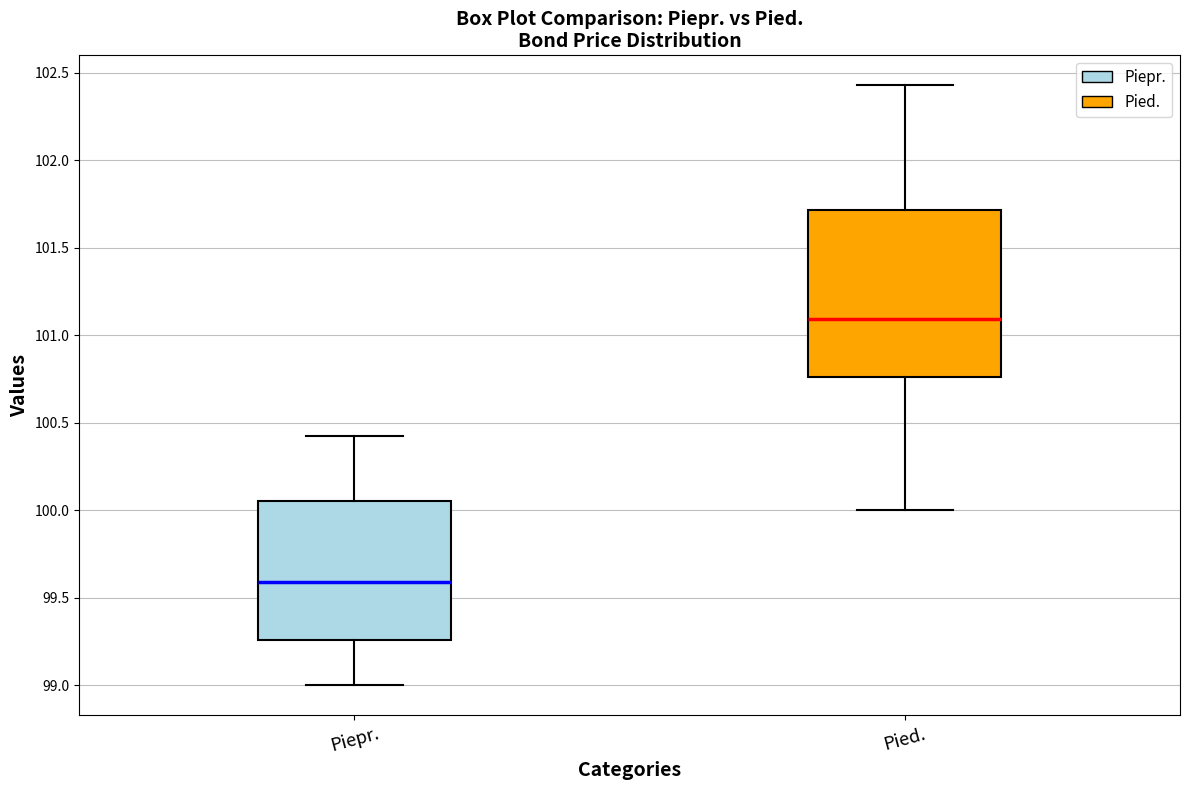

Which box has the highest median line?

Pied.